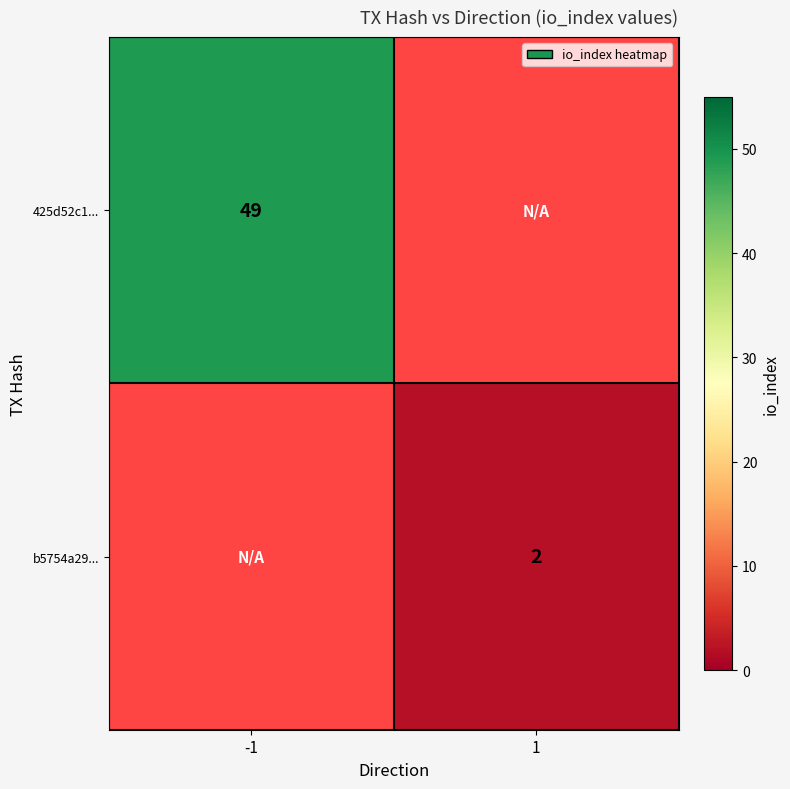

True or false: 425d52c1... has a value of 49 at -1.

True